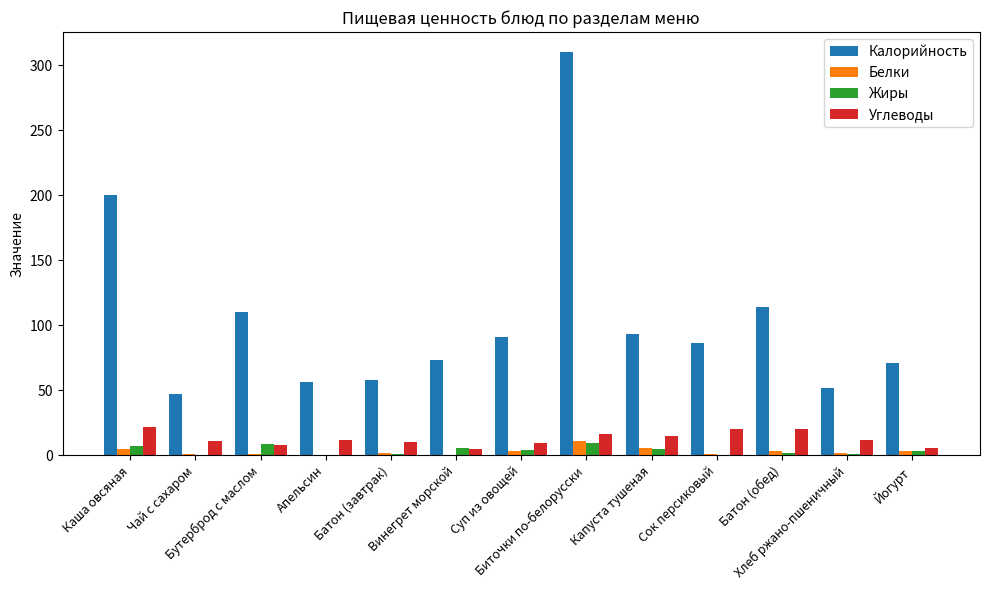

How many groups of bars are there?

13